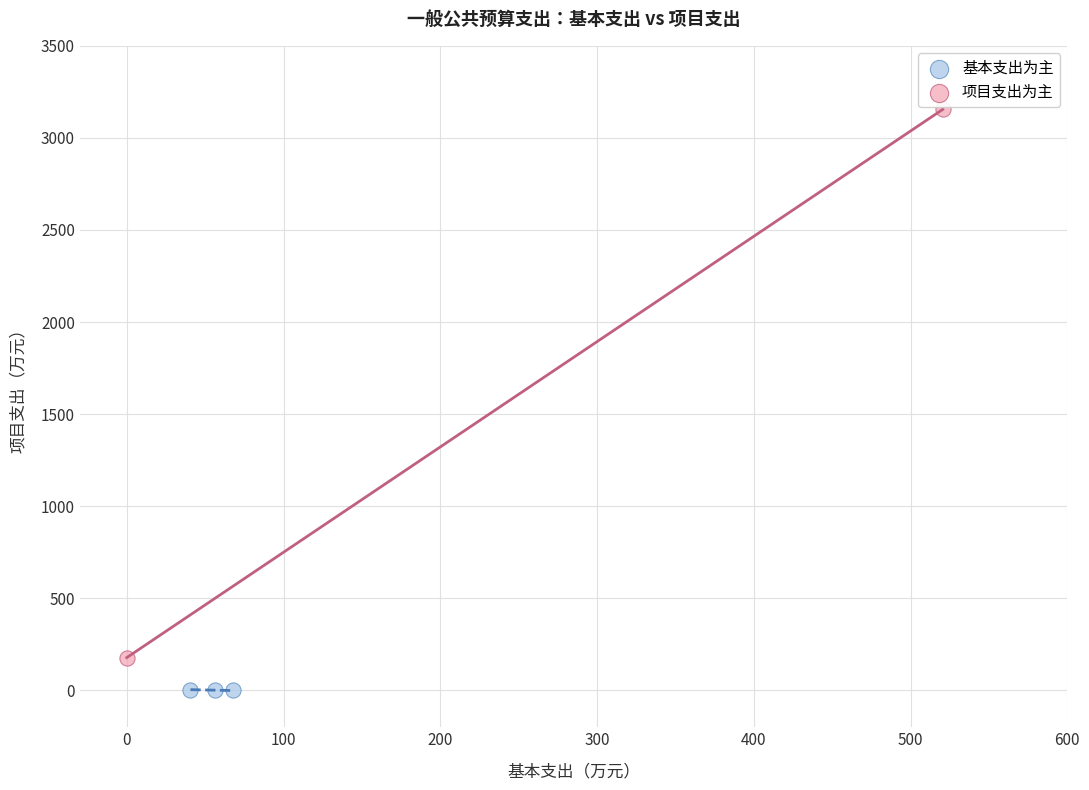

What are all the series names shown in the legend?

基本支出为主, 项目支出为主